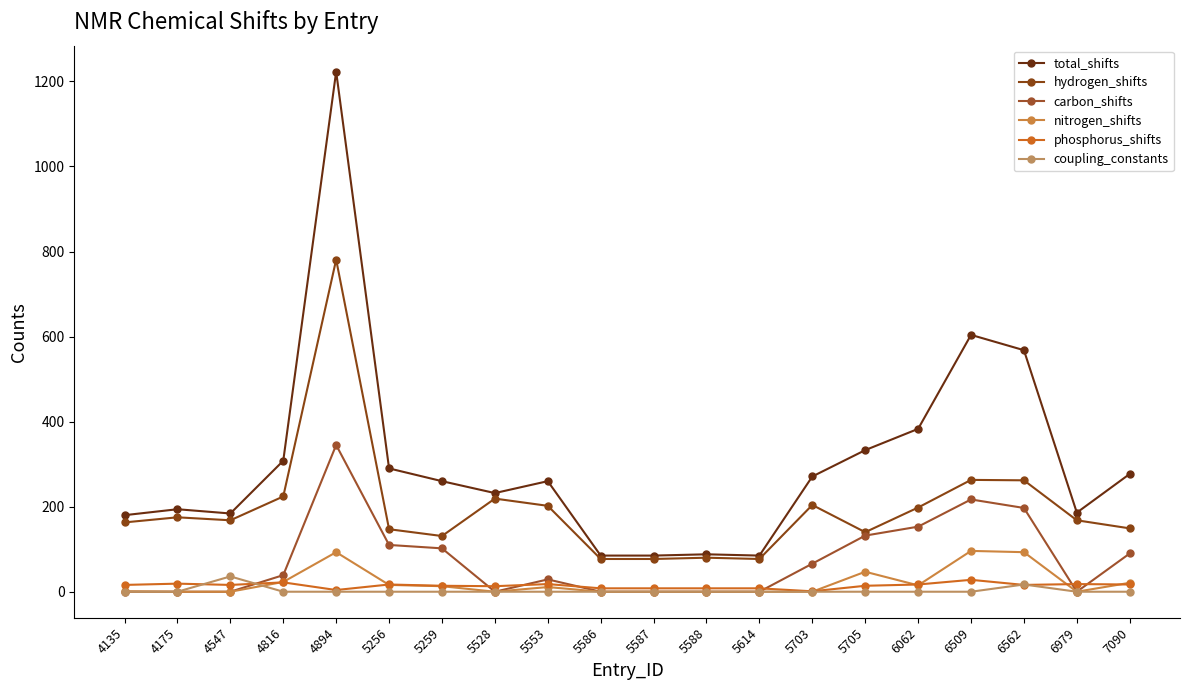

The value of total_shifts at 4894 is 674. True or false?

False